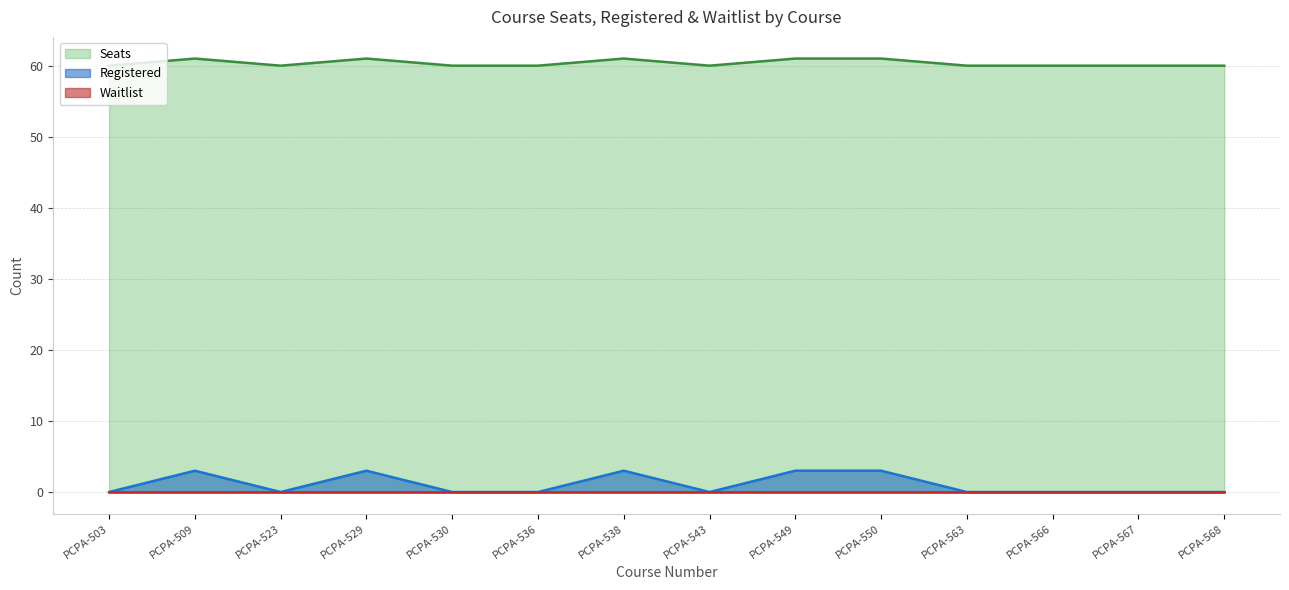

The Seats series shows 61 at PCPA-509. True or false?

True